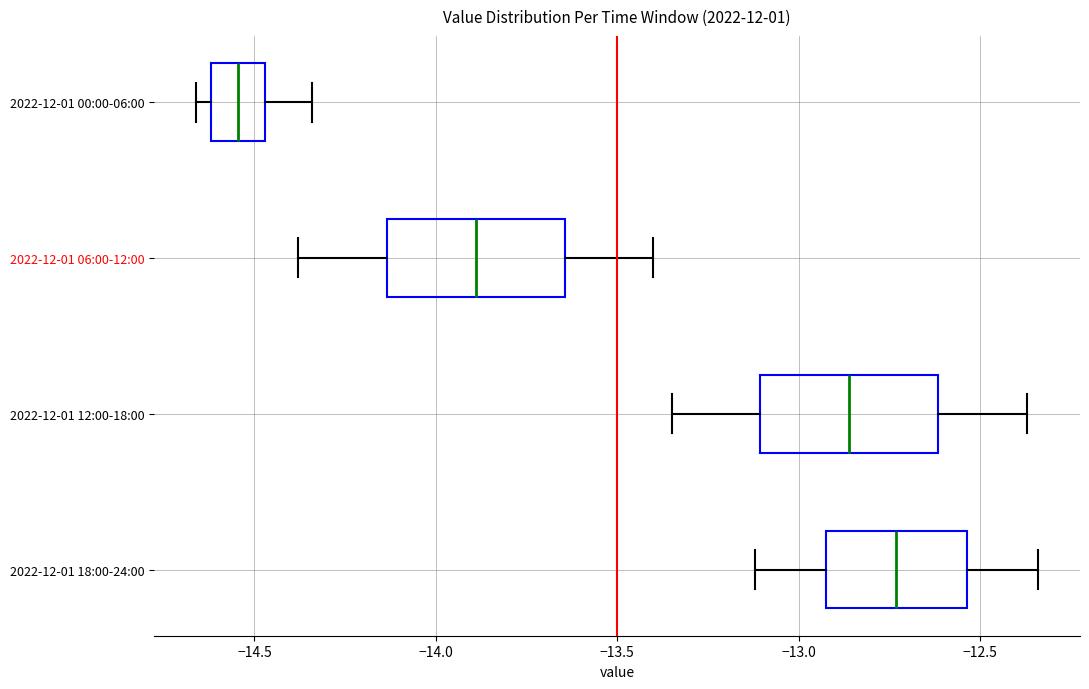

Reading bottom to top, transcribe this box plot: for each box, give where its median line is, the range the box spans, and where its two whiskers end, as read against the x-axis. The values are not printed on the chart, so give them approximately, as read against the axis.

2022-12-01 18:00-24:00: median -12.75, box -12.90 to -12.55, whiskers -13.10 to -12.35
2022-12-01 12:00-18:00: median -12.85, box -13.10 to -12.60, whiskers -13.35 to -12.35
2022-12-01 06:00-12:00: median -13.90, box -14.15 to -13.65, whiskers -14.40 to -13.40
2022-12-01 00:00-06:00: median -14.55, box -14.60 to -14.45, whiskers -14.65 to -14.35